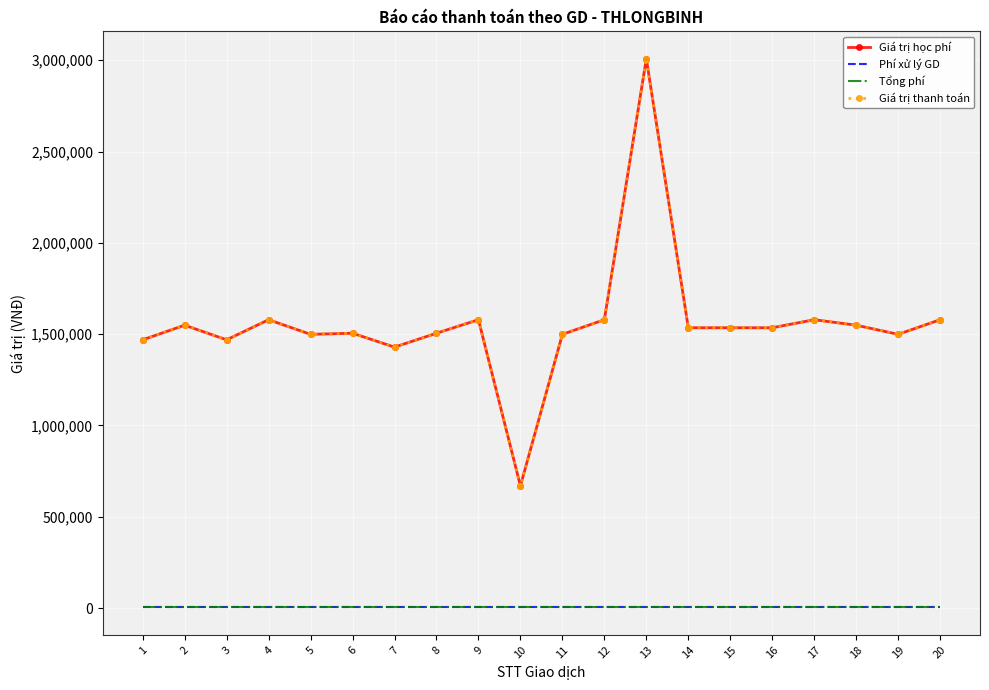

The Giá trị thanh toán series shows 2252064 at 12. True or false?

False